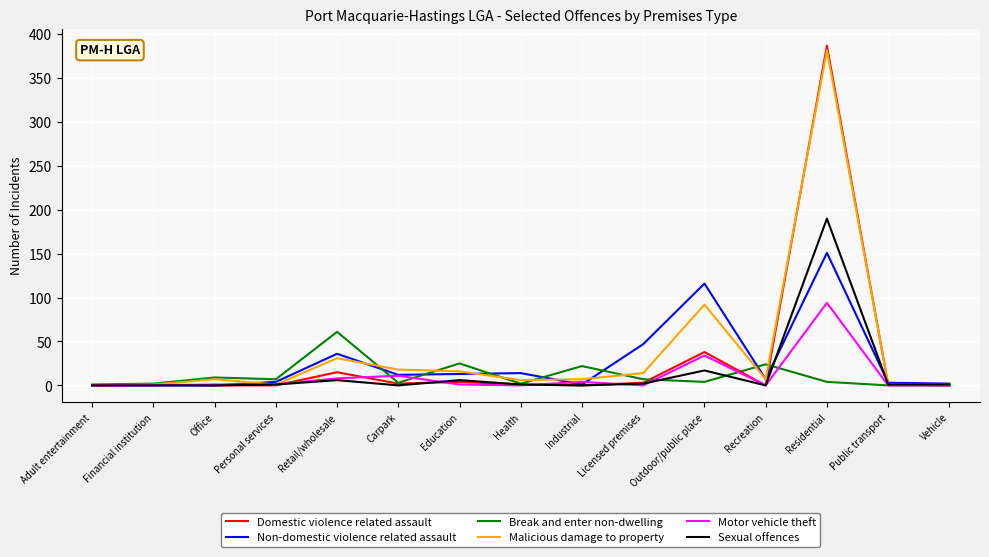

List the series in order of their peak value, highest first.

Domestic violence related assault, Malicious damage to property, Sexual offences, Non-domestic violence related assault, Motor vehicle theft, Break and enter non-dwelling